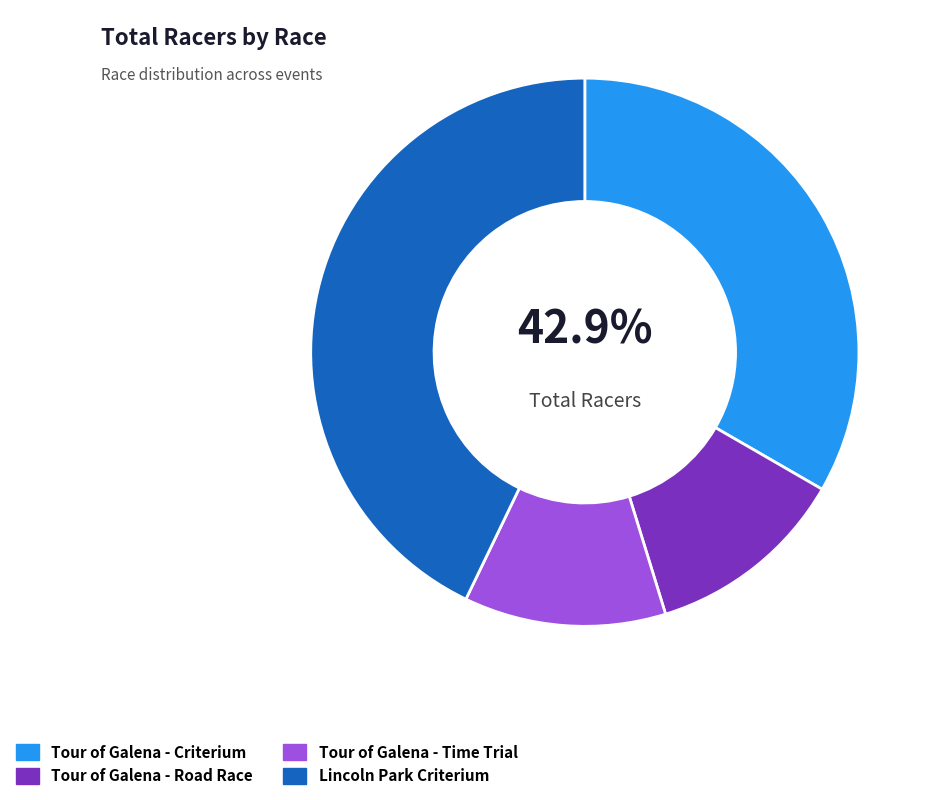

Which category has the smallest portion of the pie?

Tour of Galena - Road Race